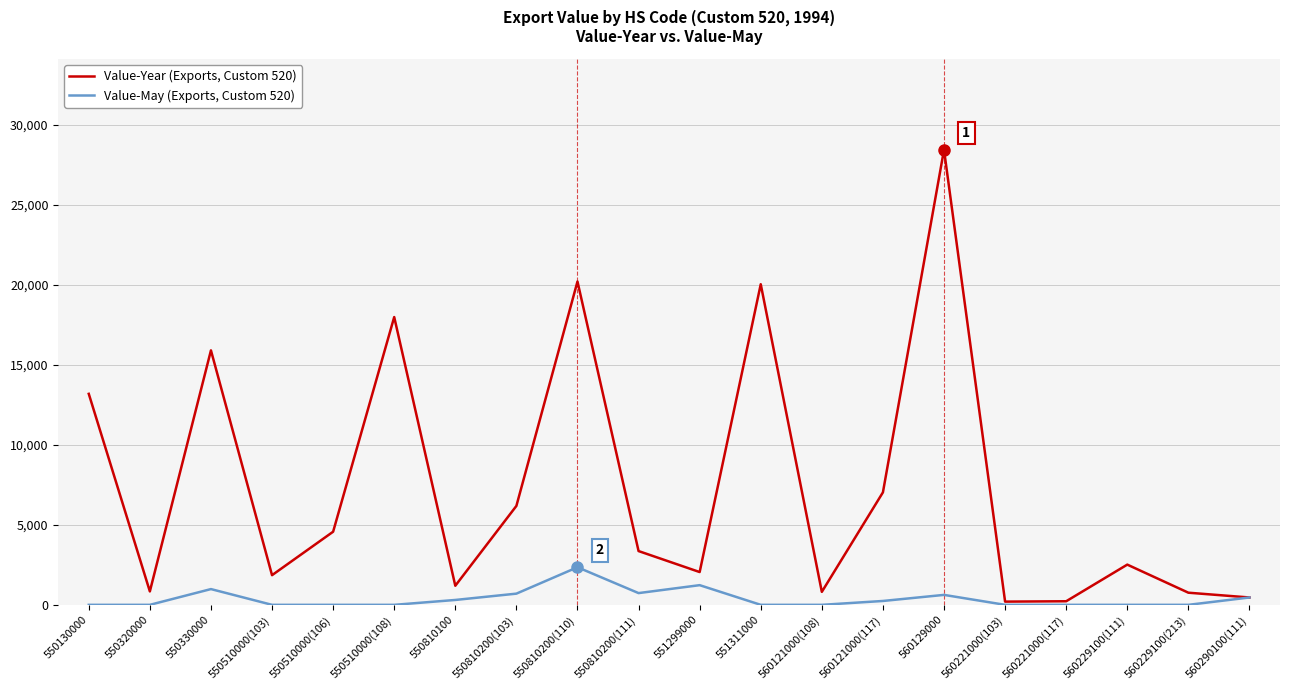

At which category is the sum across all series the highest?

560129000